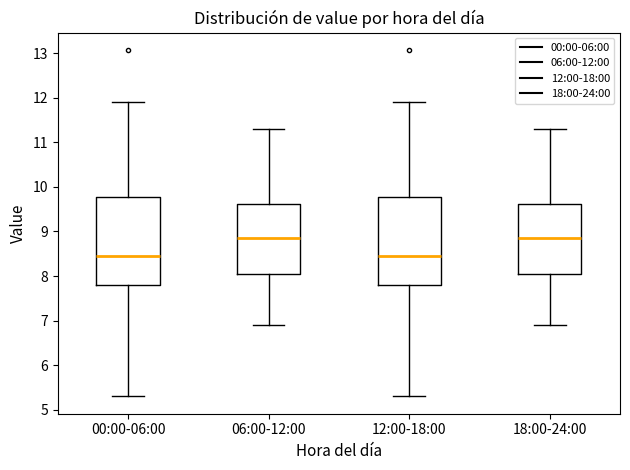

Reading left to right, transcribe this box plot: for each box, give where its median line is, the range the box spans, and where its two whiskers end, as read against the y-axis. The values are not printed on the chart, so give them approximately, as read against the axis.

00:00-06:00: median 8.5, box 7.8 to 9.8, whiskers 5.3 to 11.9
06:00-12:00: median 8.9, box 8.1 to 9.6, whiskers 6.9 to 11.3
12:00-18:00: median 8.5, box 7.8 to 9.8, whiskers 5.3 to 11.9
18:00-24:00: median 8.9, box 8.1 to 9.6, whiskers 6.9 to 11.3